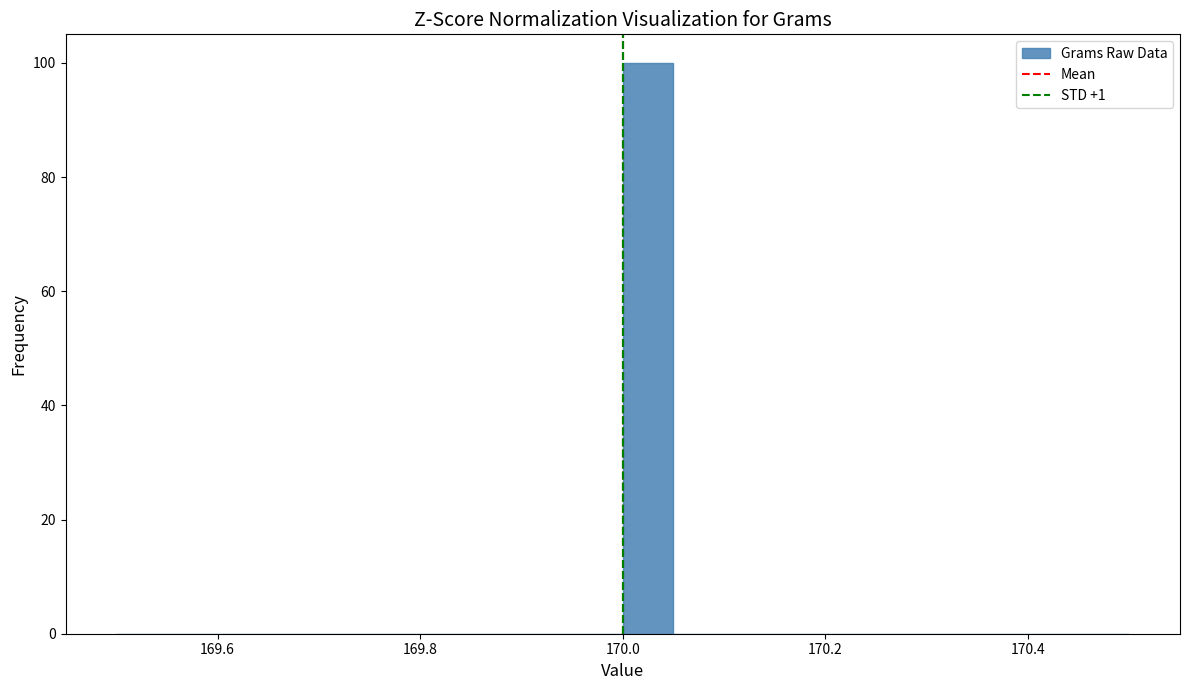

Around what value on the x-axis is the tallest bar? Give the approximate position of its centre, as read against the axis.

170.02